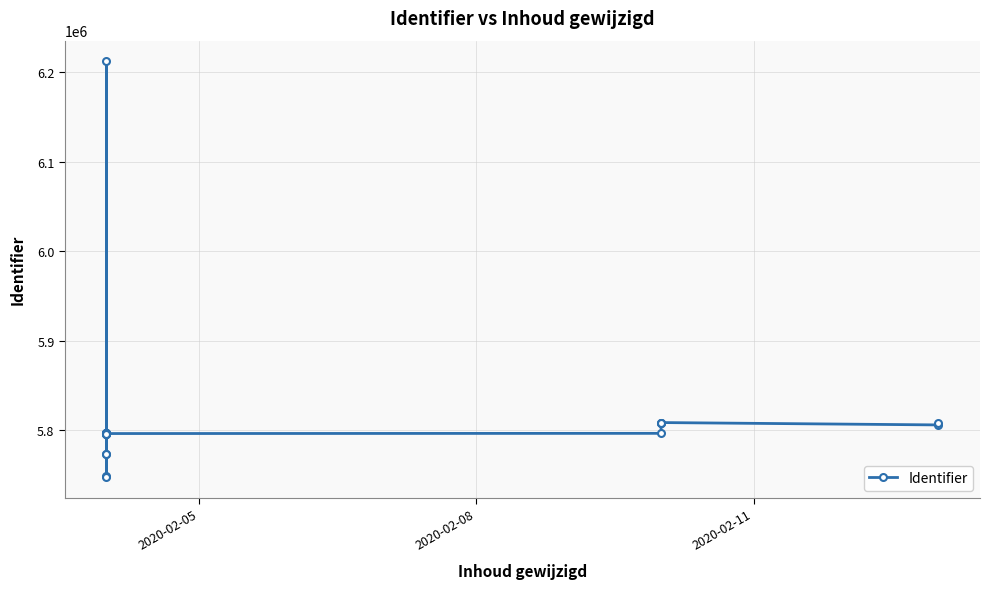

How many points are lower than both their immediate neighbors (excluding endpoints)?

5